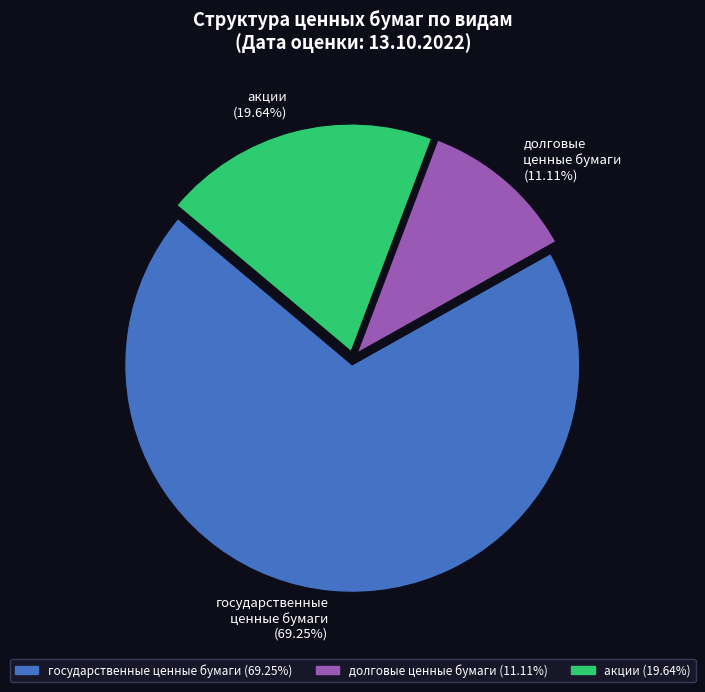

Which slice represents more than half of the pie?

государственные ценные бумаги (69.25%)